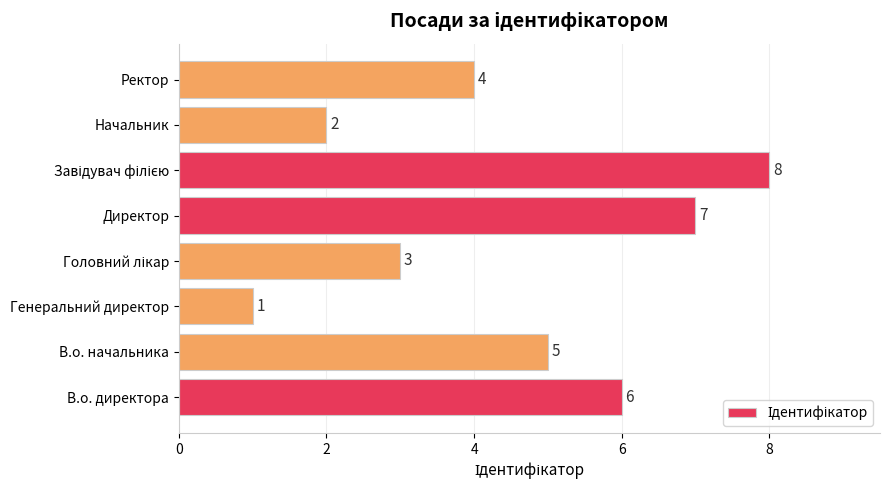

What is the difference between the second highest and minimum values?

6